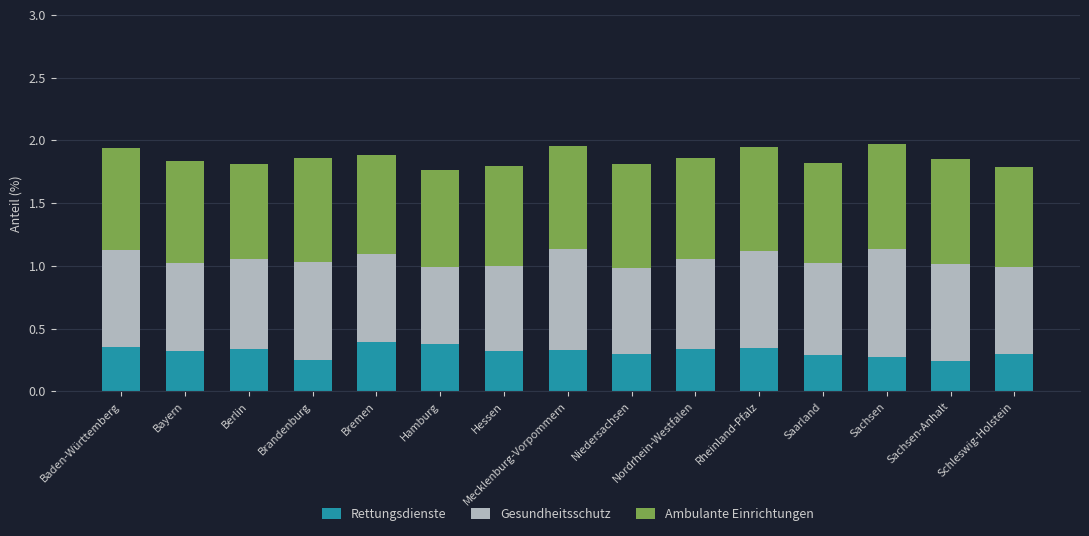

What is the total value across all series at Sachsen?

2.0